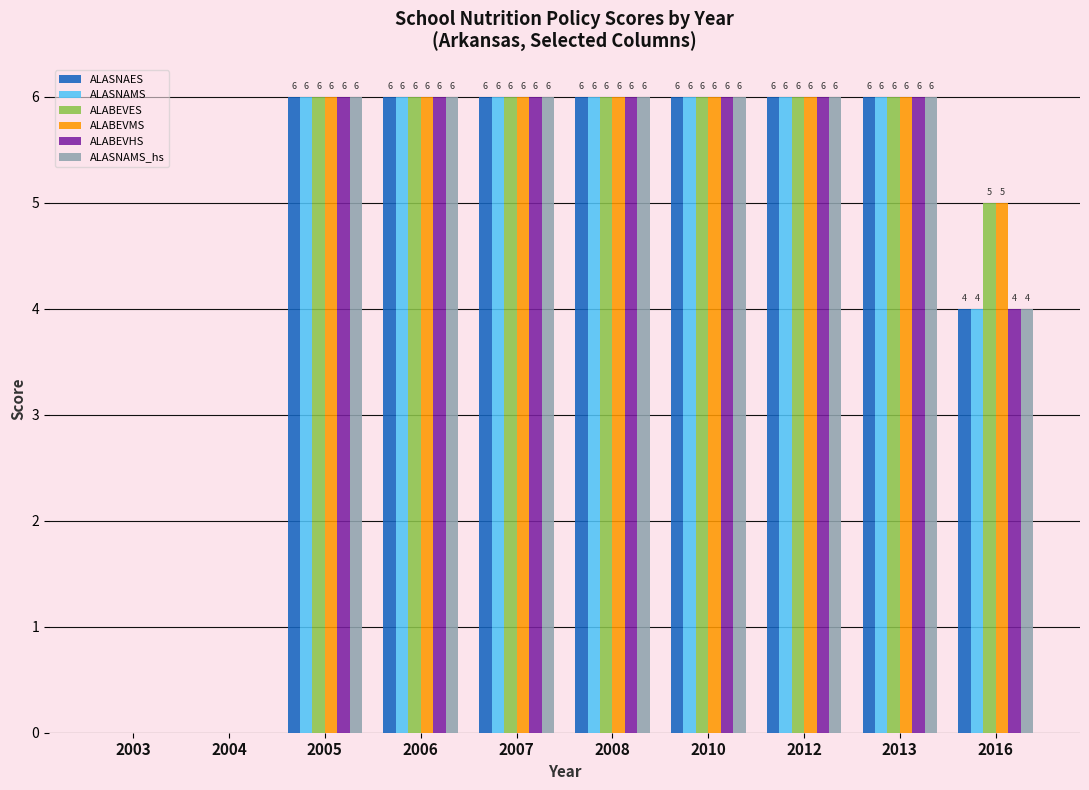

True or false: ALABEVES has a value of 6 at 2010.

True